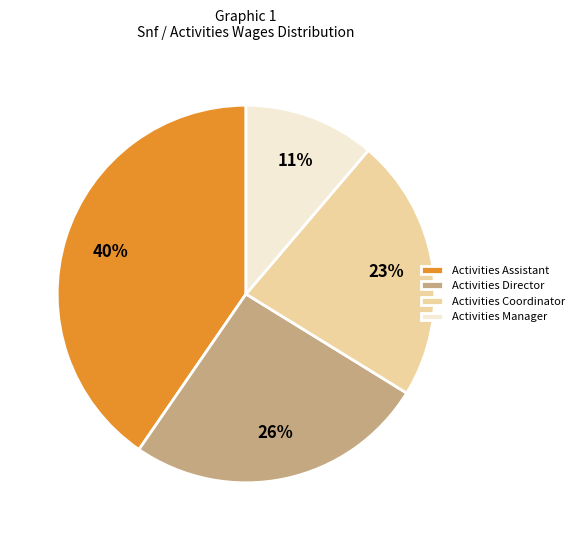

Which category has the smallest portion of the pie?

Activities Manager